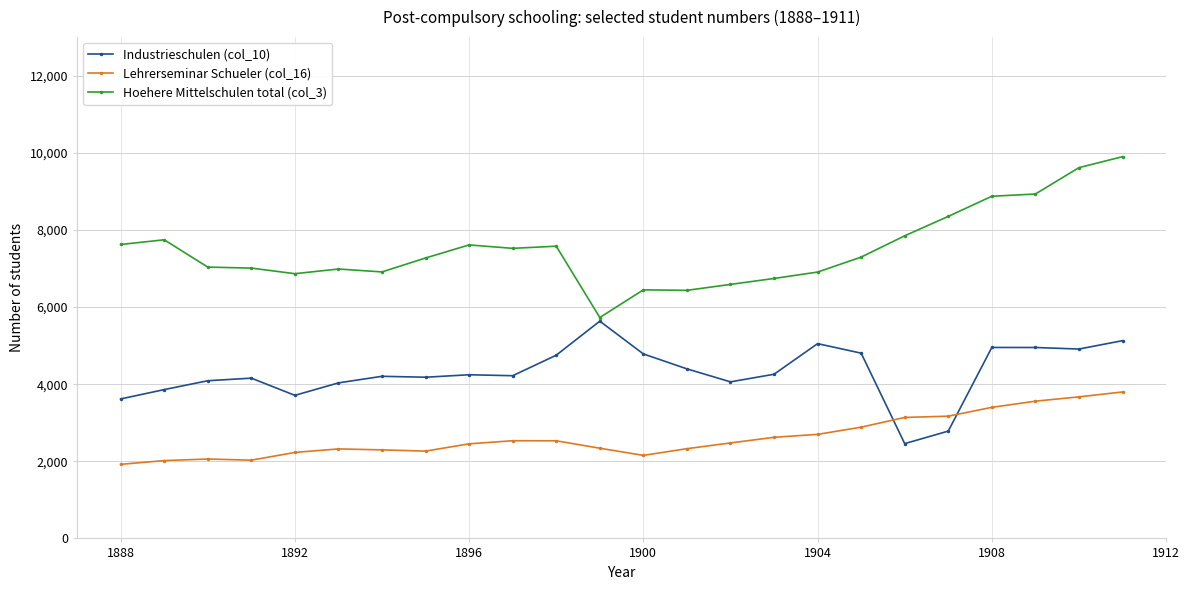

Which series ends up on top after the final intersection of Industrieschulen (col_10) and Lehrerseminar Schueler (col_16)?

Industrieschulen (col_10)